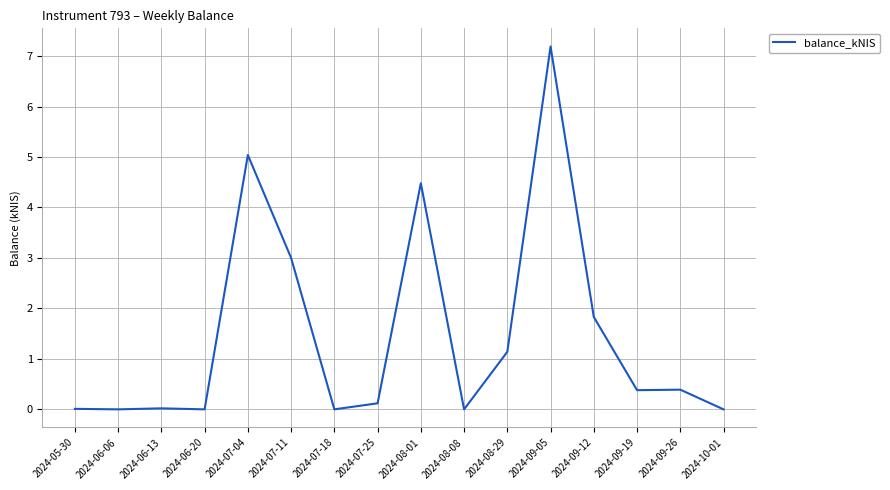

The chart shows a value of 1.5 at 2024-08-01. True or false?

False